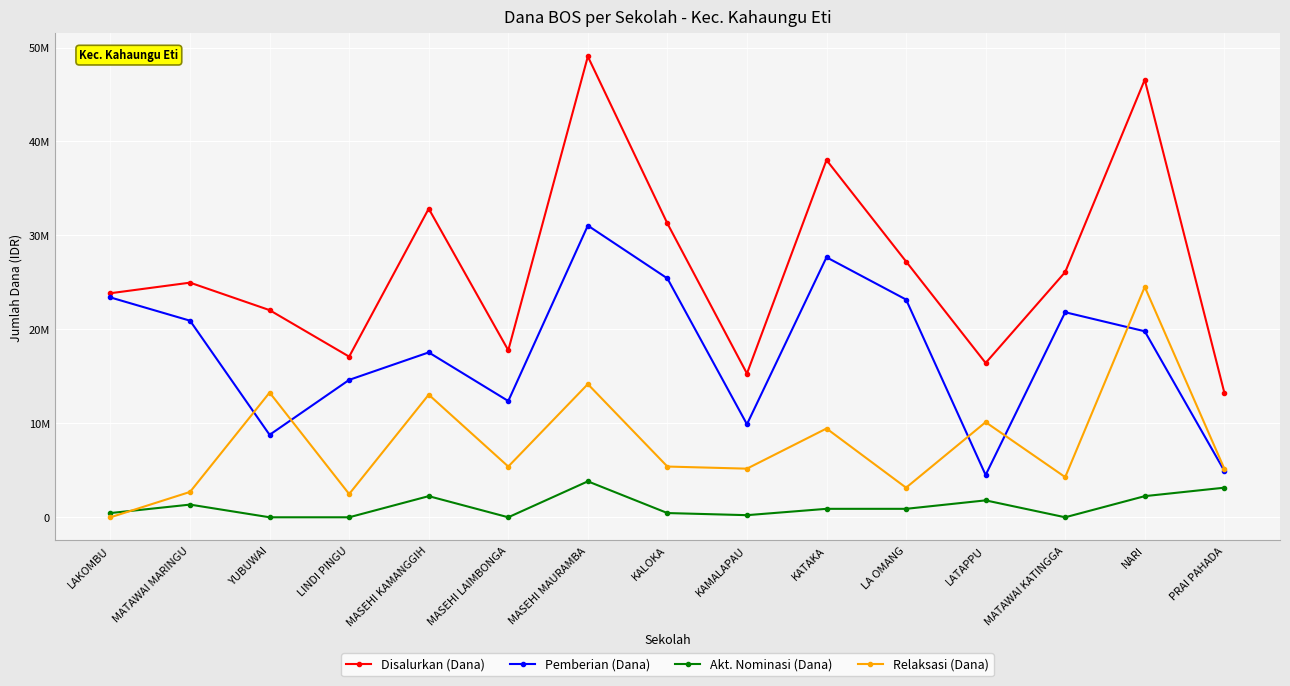

Reading left to right, list all the values displayed in this chart.

Disalurkan (Dana): LAKOMBU=23850000	MATAWAI MARINGU=24975000	YUBUWAI=22050000	LINDI PINGU=17100000	MASEHI KAMANGGIH=32850000	MASEHI LAIMBONGA=17775000	MASEHI MAURAMBA=49050000	KALOKA=31275000	KAMALAPAU=15300000	KATAKA=38025000	LA OMANG=27225000	LATAPPU=16425000	MATAWAI KATINGGA=26100000	NARI=46575000	PRAI PAHADA=13275000
Pemberian (Dana): LAKOMBU=23400000	MATAWAI MARINGU=20925000	YUBUWAI=8775000	LINDI PINGU=14625000	MASEHI KAMANGGIH=17550000	MASEHI LAIMBONGA=12375000	MASEHI MAURAMBA=31050000	KALOKA=25425000	KAMALAPAU=9900000	KATAKA=27675000	LA OMANG=23175000	LATAPPU=4500000	MATAWAI KATINGGA=21825000	NARI=19800000	PRAI PAHADA=4950000
Akt. Nominasi (Dana): LAKOMBU=450000	MATAWAI MARINGU=1350000	YUBUWAI=0	LINDI PINGU=0	MASEHI KAMANGGIH=2250000	MASEHI LAIMBONGA=0	MASEHI MAURAMBA=3825000	KALOKA=450000	KAMALAPAU=225000	KATAKA=900000	LA OMANG=900000	LATAPPU=1800000	MATAWAI KATINGGA=0	NARI=2250000	PRAI PAHADA=3150000
Relaksasi (Dana): LAKOMBU=0	MATAWAI MARINGU=2700000	YUBUWAI=13275000	LINDI PINGU=2475000	MASEHI KAMANGGIH=13050000	MASEHI LAIMBONGA=5400000	MASEHI MAURAMBA=14175000	KALOKA=5400000	KAMALAPAU=5175000	KATAKA=9450000	LA OMANG=3150000	LATAPPU=10125000	MATAWAI KATINGGA=4275000	NARI=24525000	PRAI PAHADA=5175000